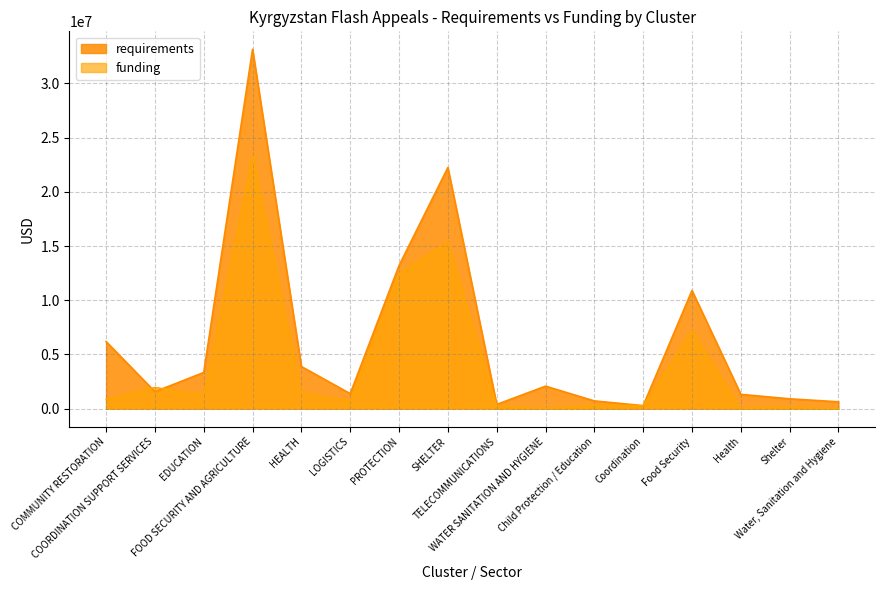

Which series ends up on top after the final intersection of funding and requirements?

requirements